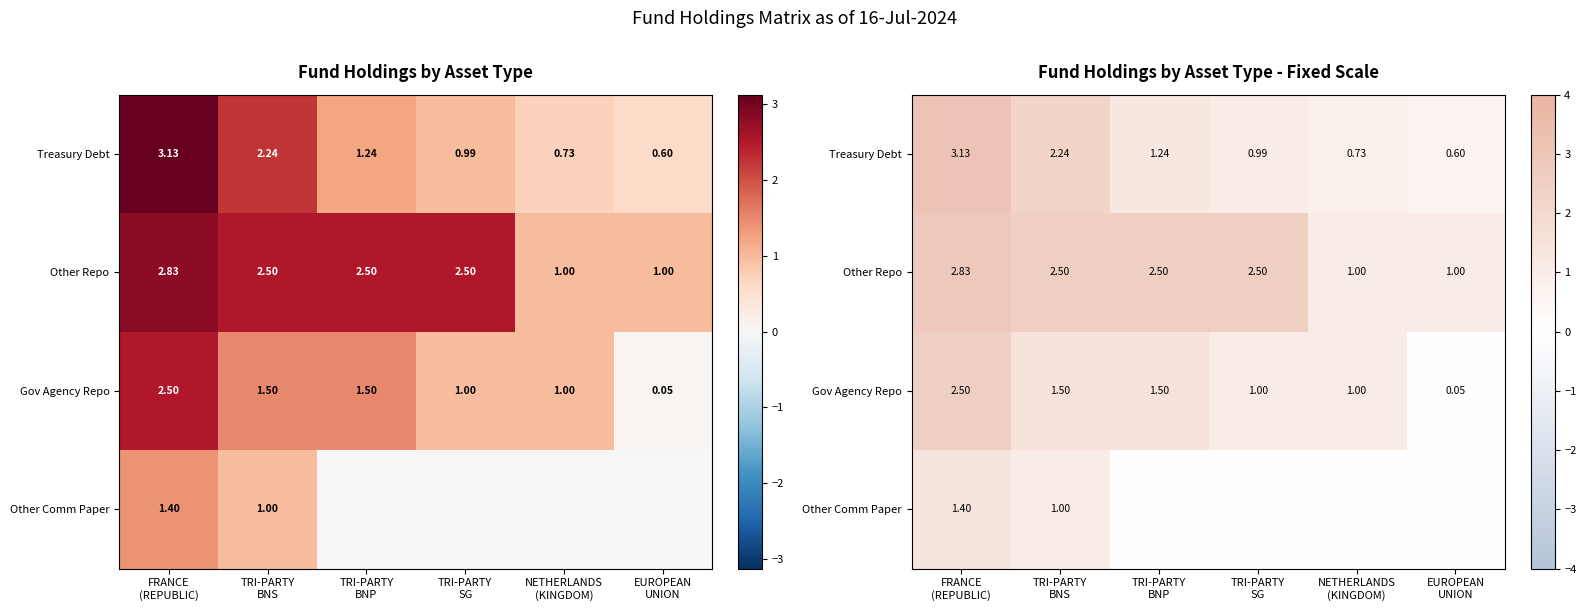

How many categories are shown in the chart?

6